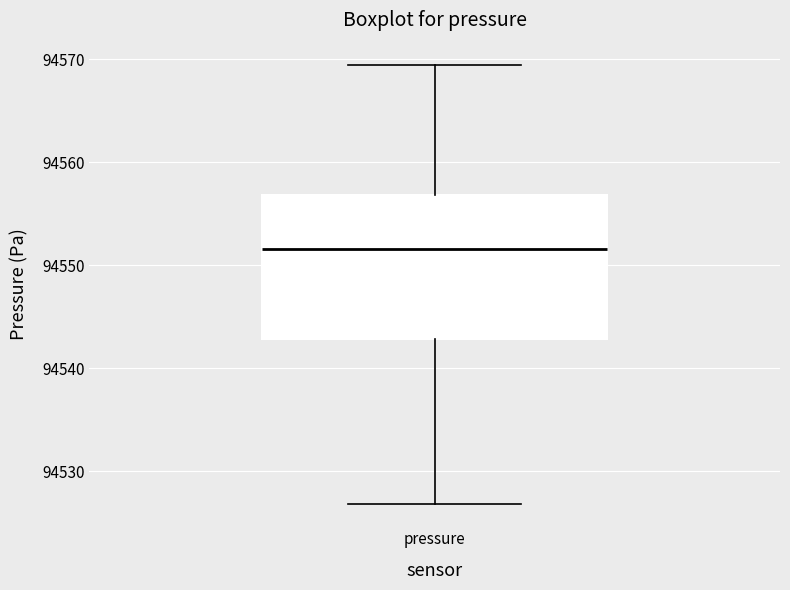

Read this box plot against the y-axis: the position of the median line, the range covered by the box, and the ends of both whiskers. The values are not printed on the chart, so give them approximately, as read against the axis.

median 94552, box 94543 to 94557, whiskers 94527 to 94570